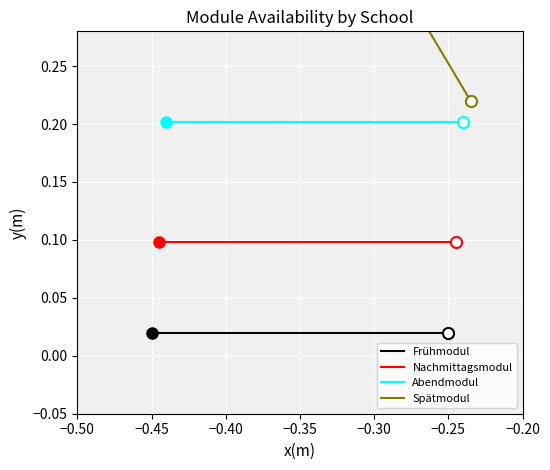

What is the total value across all series at −0.25?

0.5